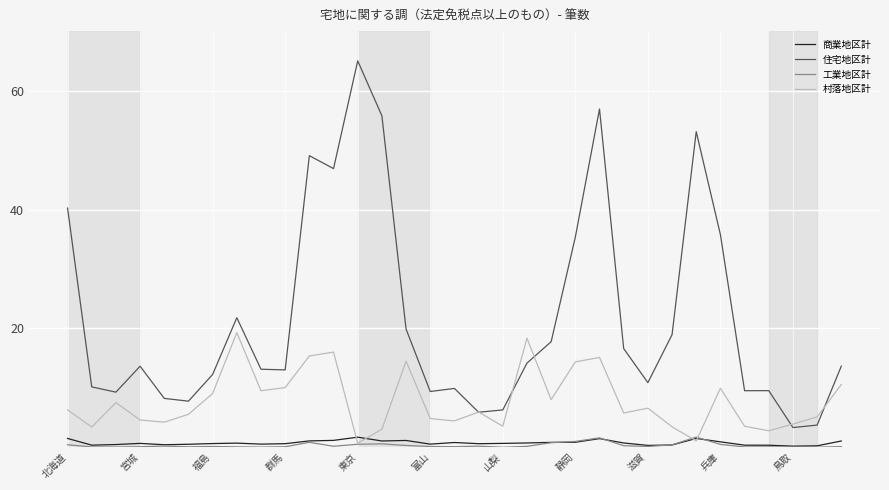

Which series has the widest spread of values?

住宅地区計